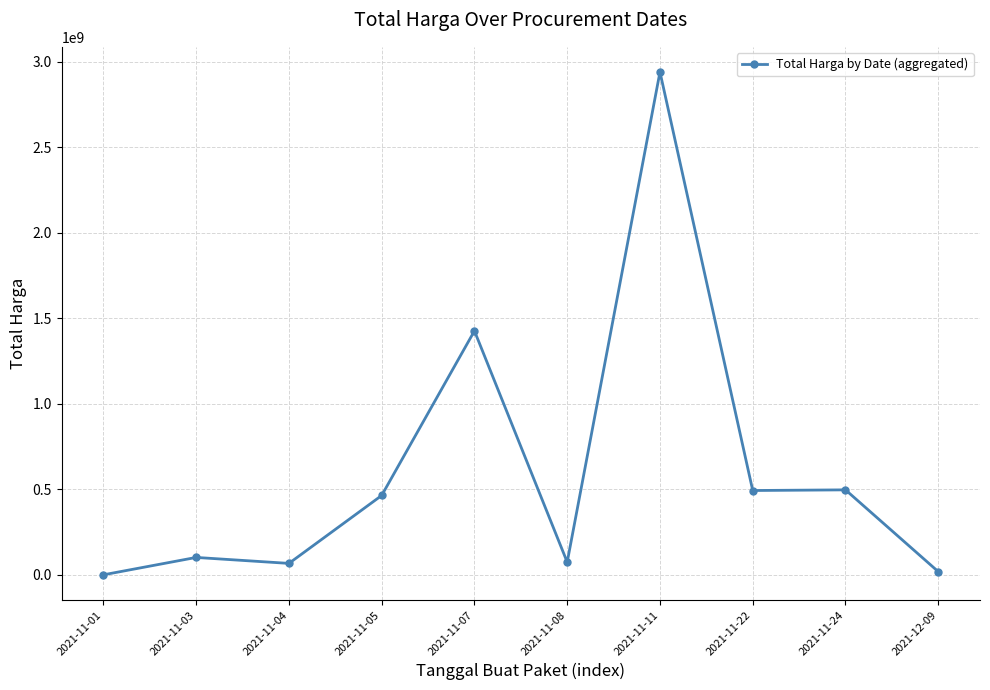

Which label corresponds to the largest value in the chart?

2021-11-11